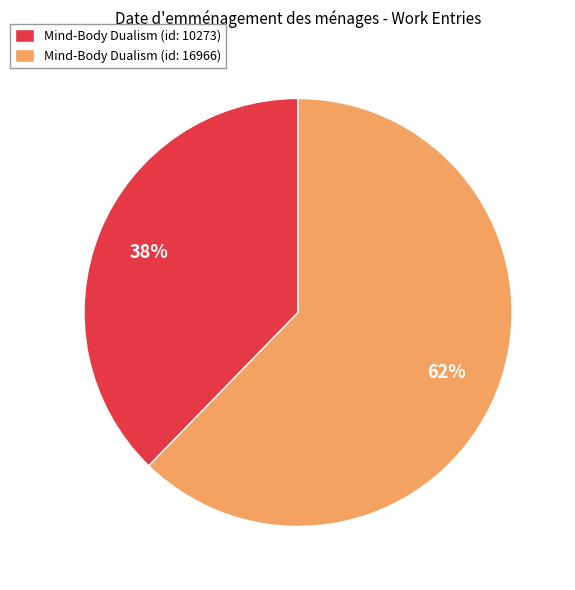

Is Mind-Body Dualism (id: 10273) the majority of the pie?

No